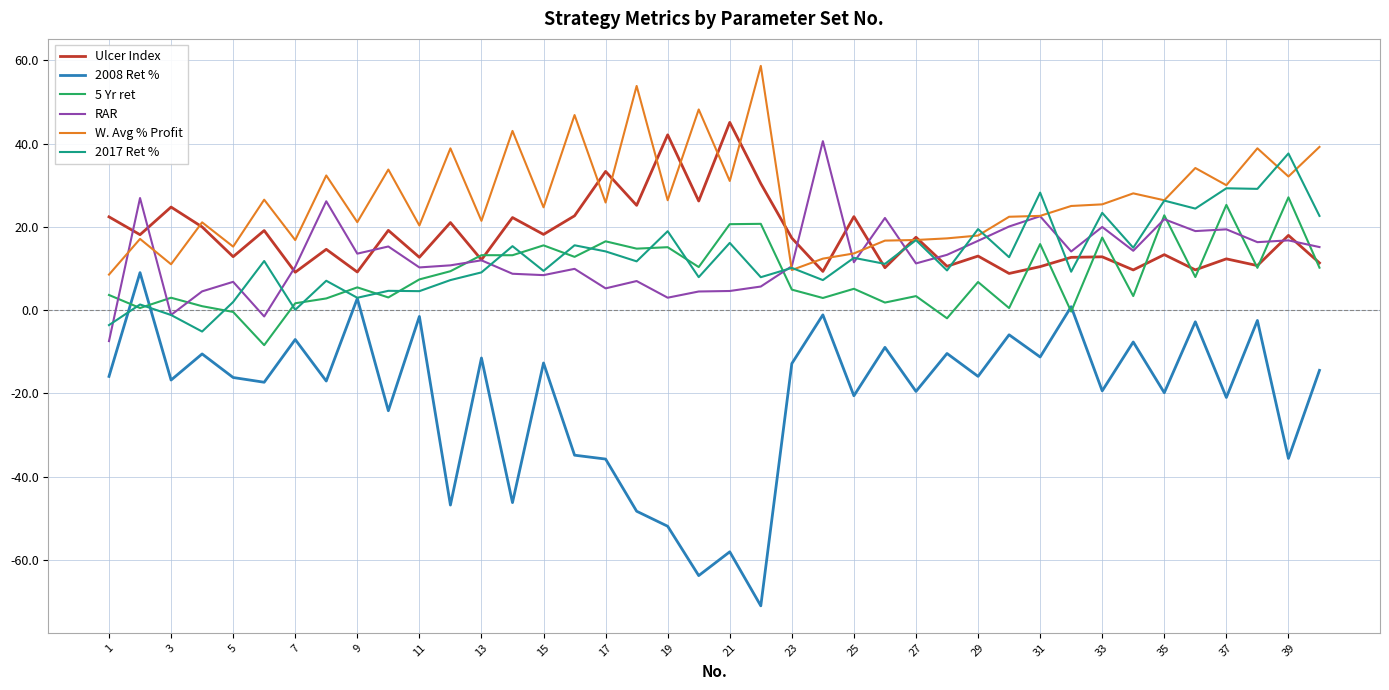

What is the smallest value displayed?

-71.0